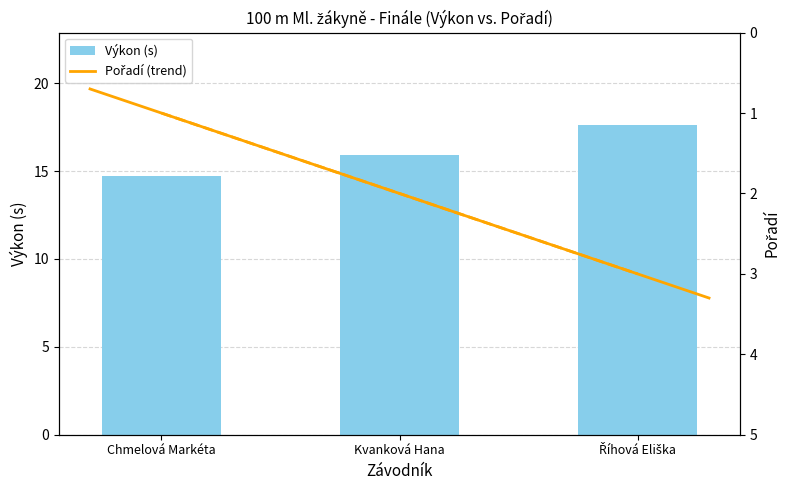

True or false: Pořadí has a value of 0.5 at Chmelová Markéta.

False